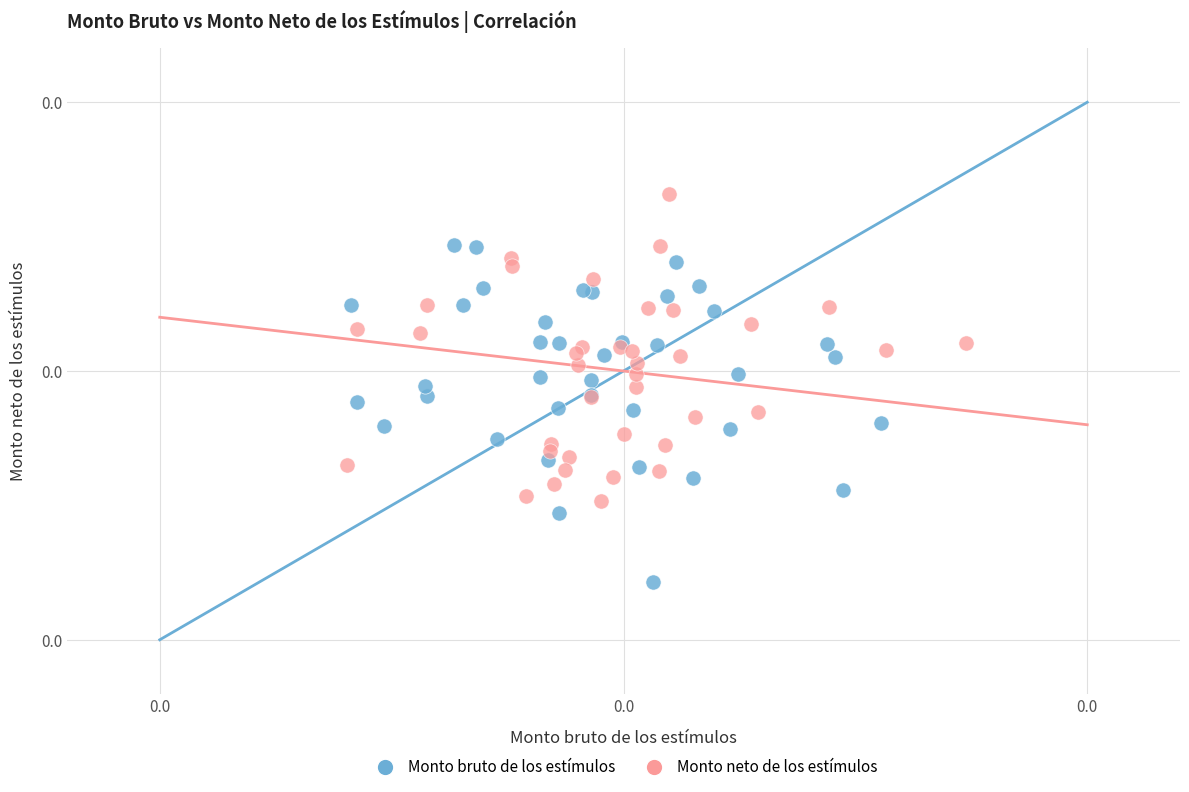

What are all the series names shown in the legend?

Monto bruto de los estímulos, Monto neto de los estímulos